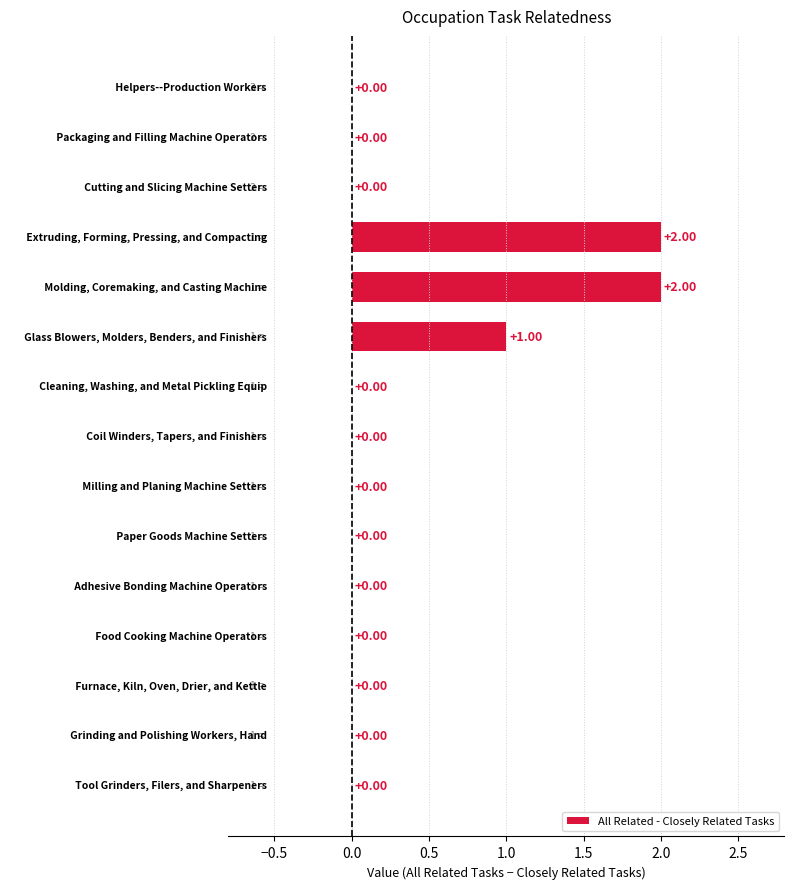

Where is the data nearest to the value 1?

Glass Blowers, Molders, Benders, and Finishers